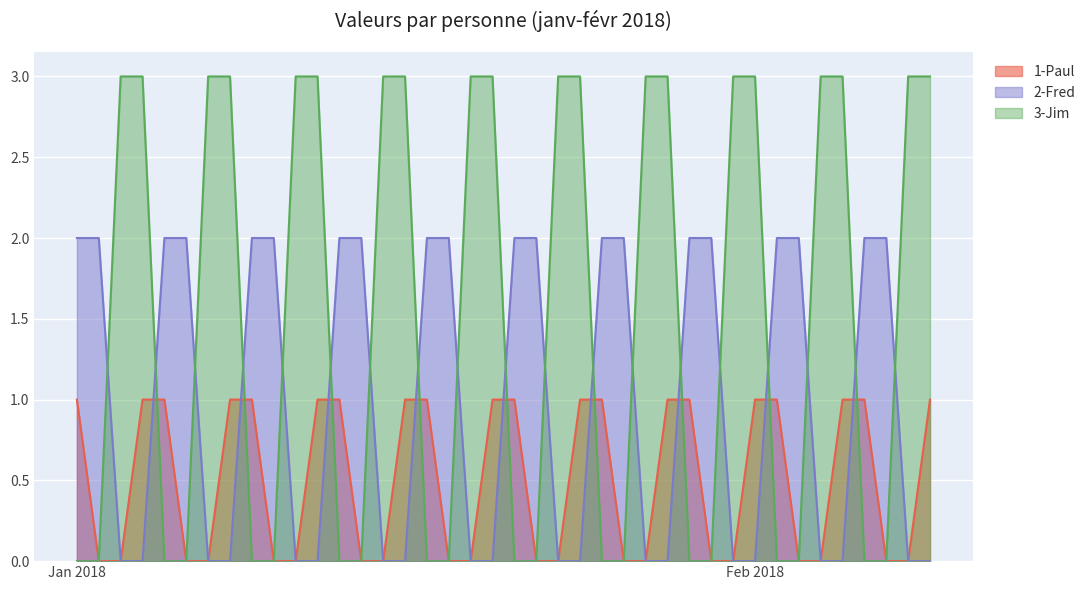

How many data points does each series have?

40